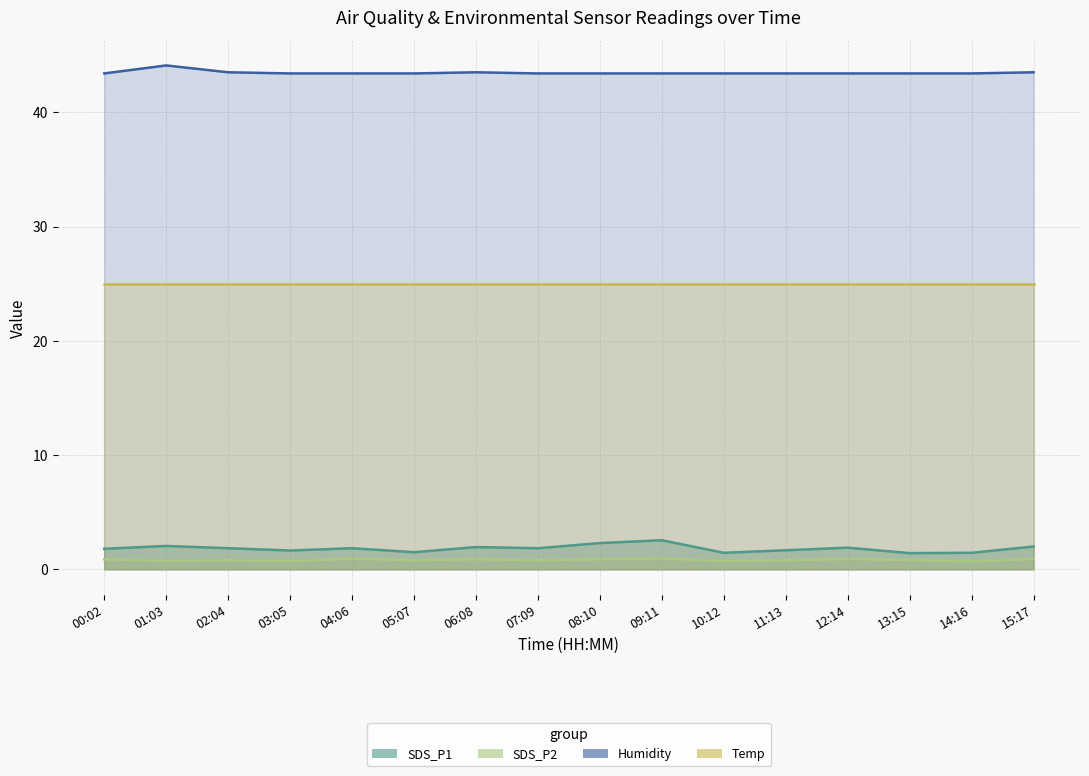

Which category has the lowest value in the Humidity series?

00:02